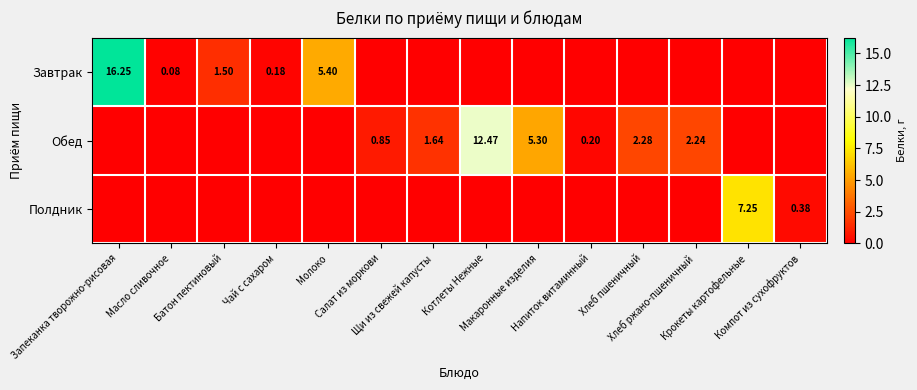

The value of Обед at Напиток витаминный is 0.2. True or false?

True